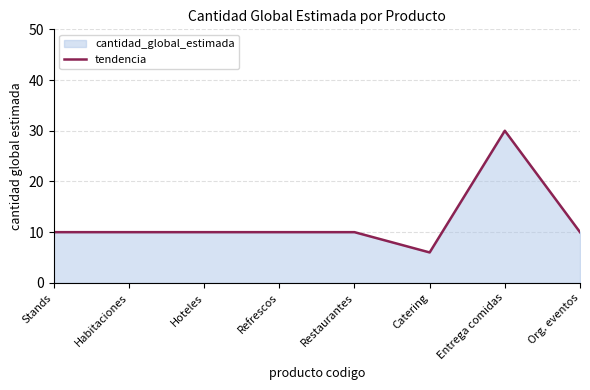

At which category does the data reach its first local peak?

Entrega comidas